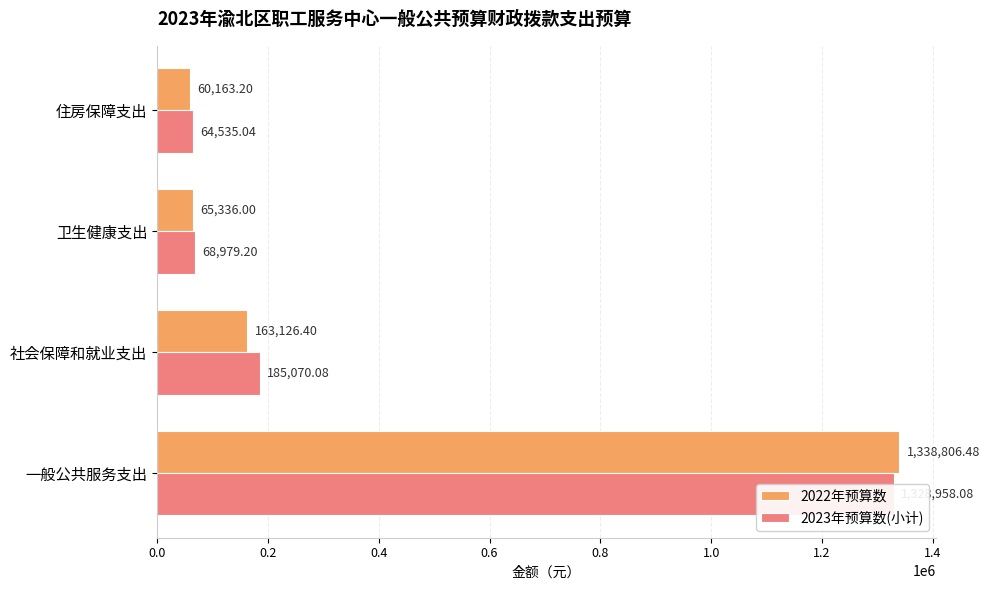

Is the value of 2023年预算数(小计) at 社会保障和就业支出 greater than the value of 2022年预算数 at 社会保障和就业支出?

Yes